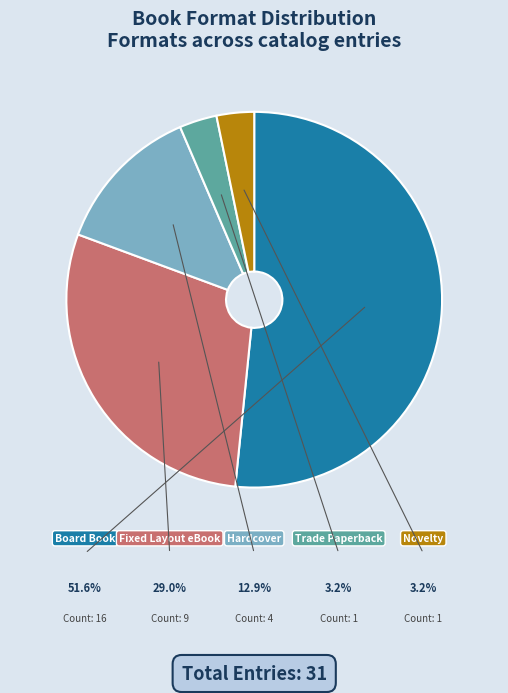

Count the number of slices in the pie.

5